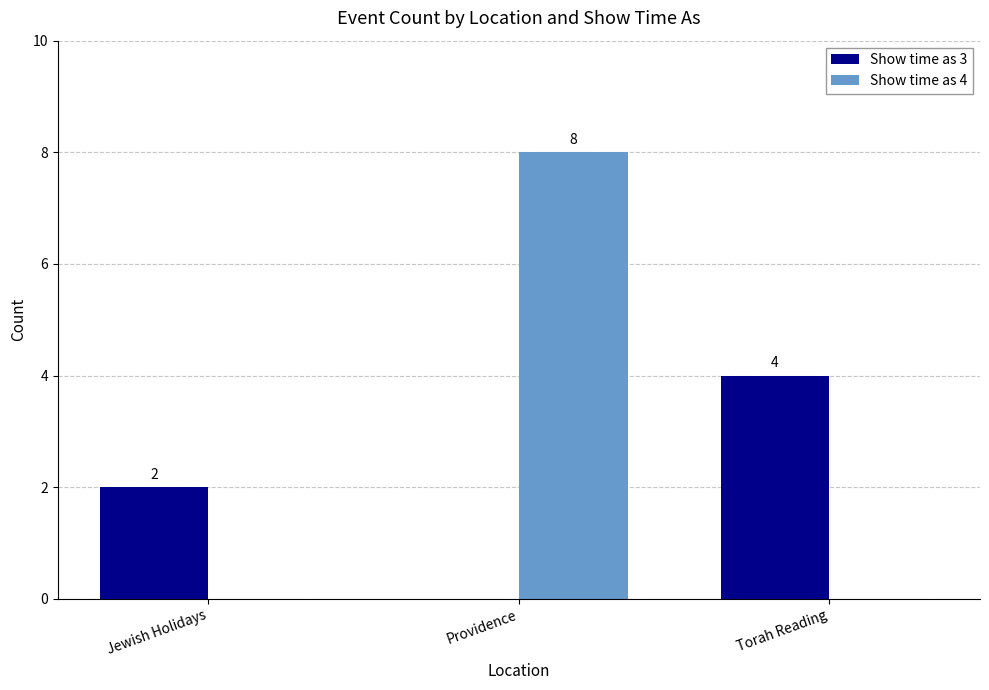

The value of Show time as 4 at Torah Reading is 0. True or false?

True